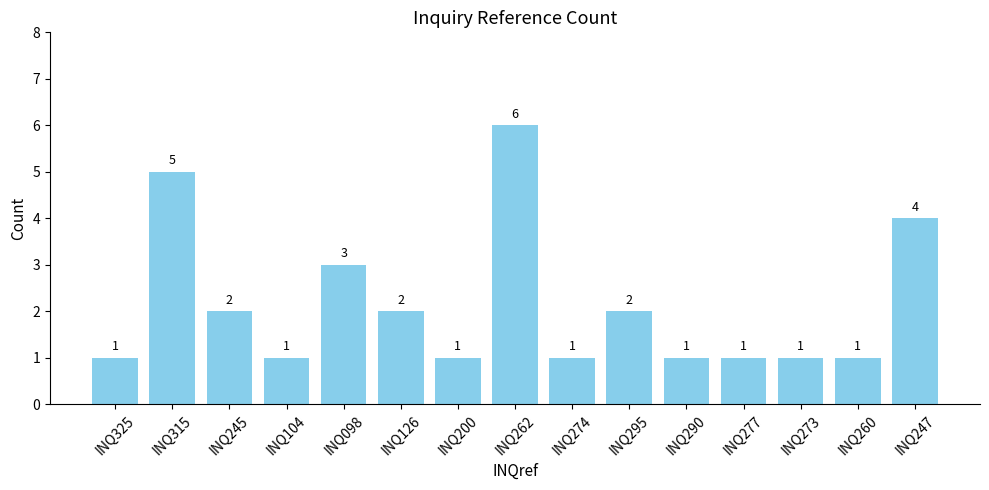

What is the sum of all values?

32